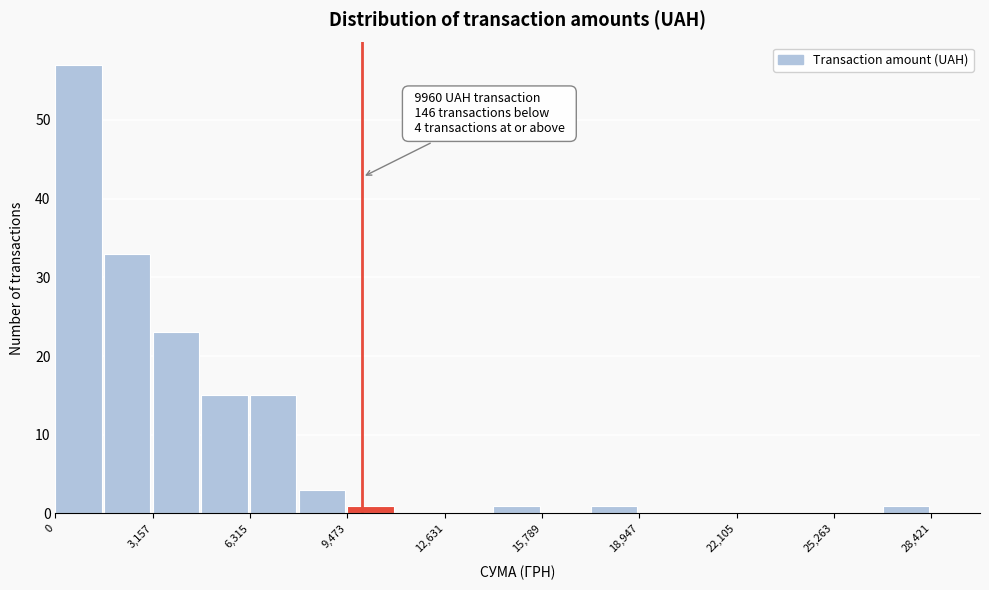

Read against the x-axis, roughly where is the centre of the tallest bar?

1000